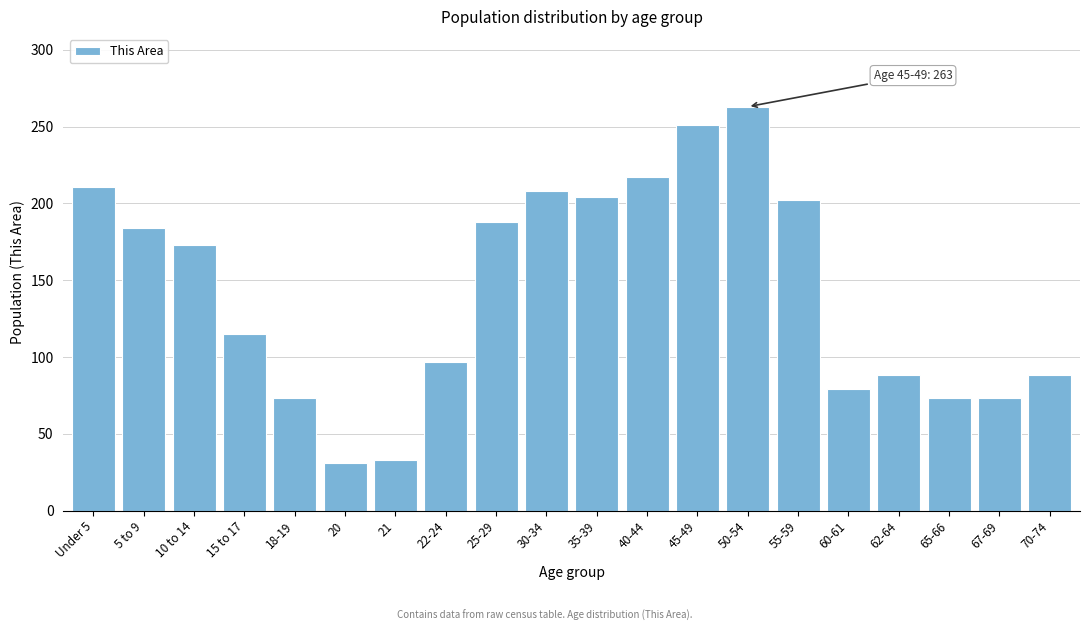

Reading left to right, extract all data points from this chart.

Under 5=211	5 to 9=184	10 to 14=173	15 to 17=115	18-19=73	20=31	21=33	22-24=97	25-29=188	30-34=208	35-39=204	40-44=217	45-49=251	50-54=263	55-59=202	60-61=79	62-64=88	65-66=73	67-69=73	70-74=88